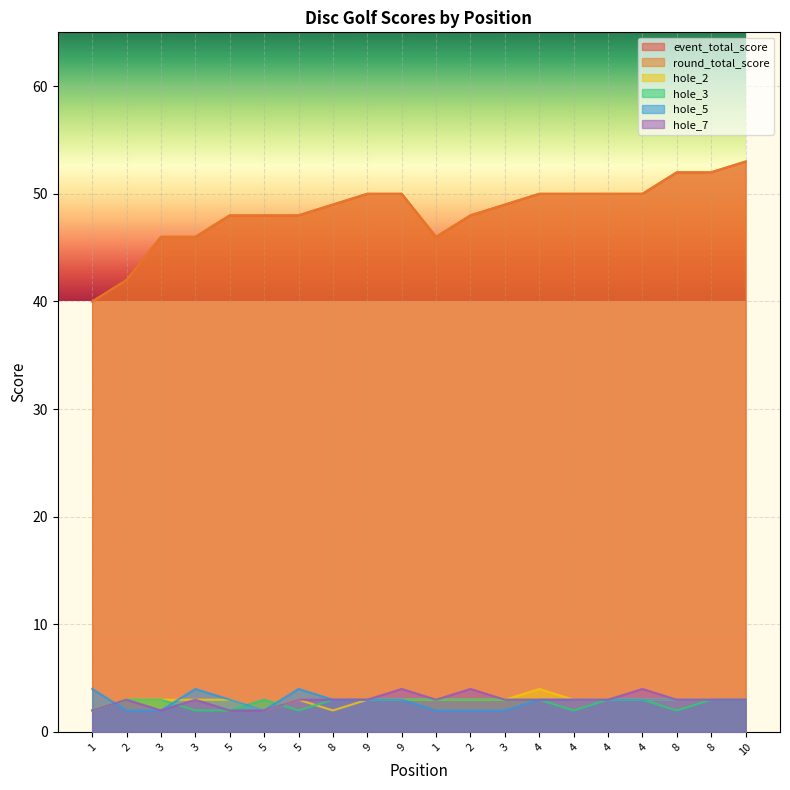

List the labels in order of hole_3 value, smallest first.

1, 3, 5, 5, 4, 8, 2, 3, 5, 8, 9, 9, 1, 2, 3, 4, 4, 4, 8, 10